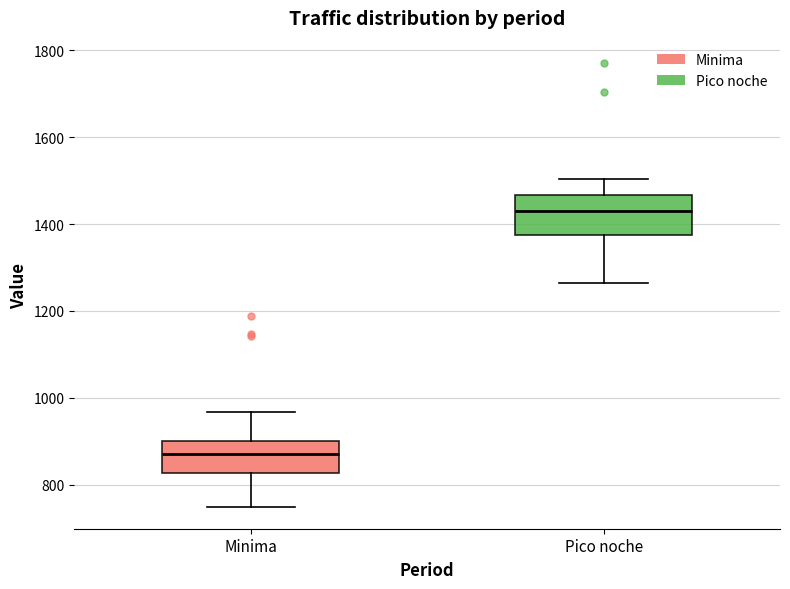

Which box's median line is the highest?

Pico noche